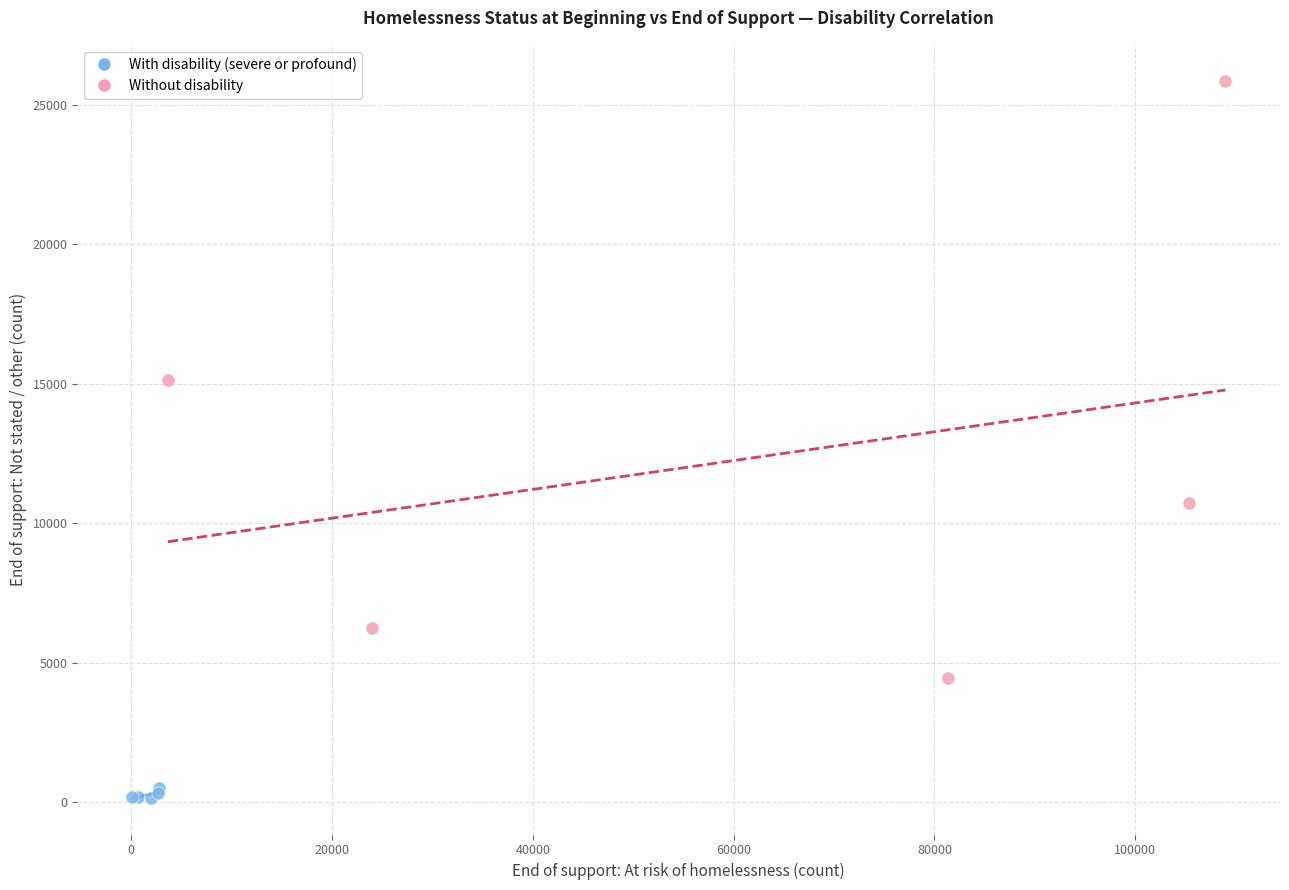

What are all the series names shown in the legend?

With disability (severe or profound), Without disability